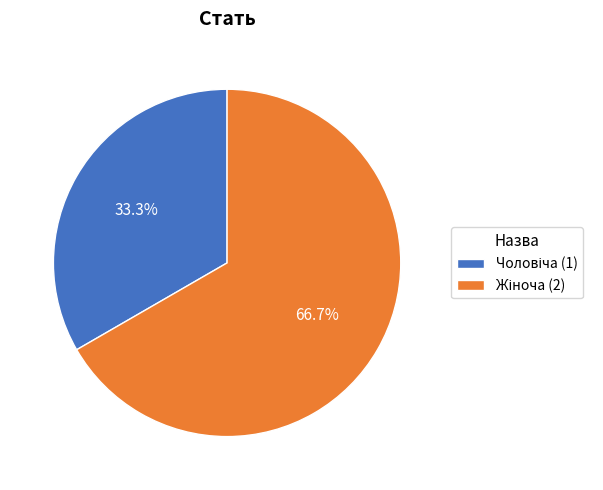

Does any single category account for the majority?

Yes